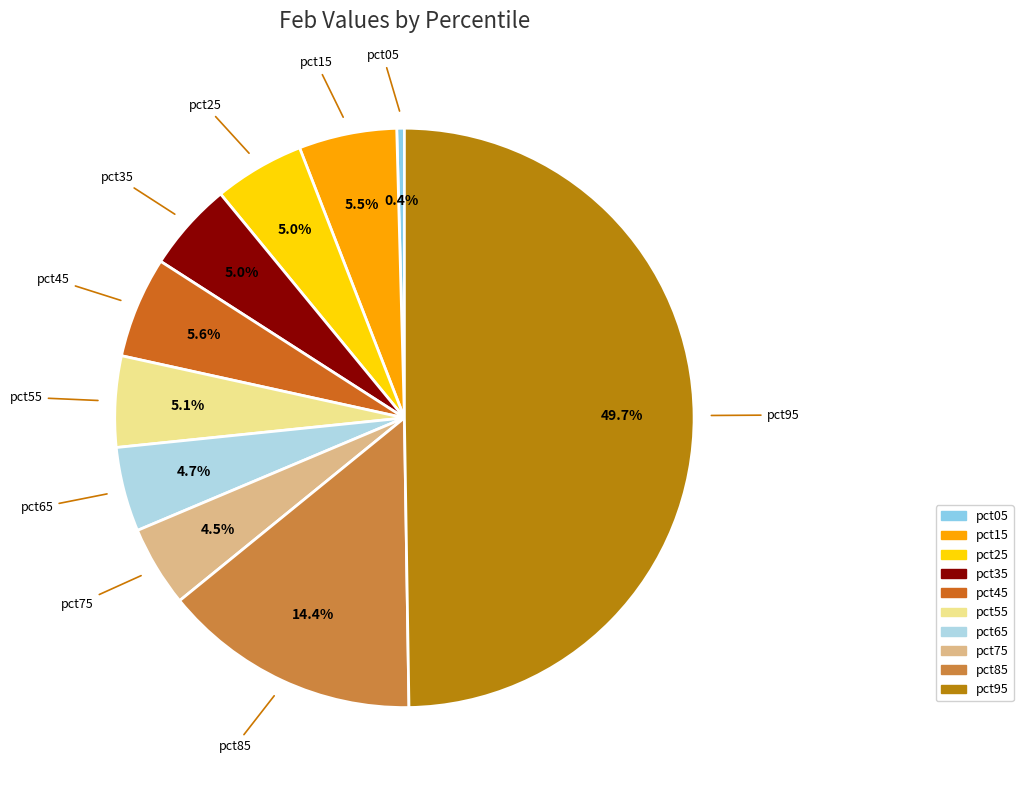

To the nearest percent, what percentage of the pie is pct95?

50%